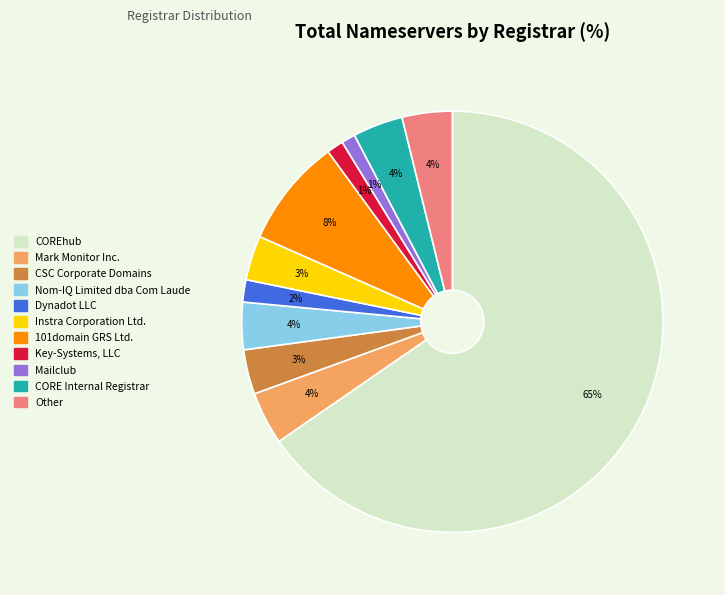

True or false: Key-Systems, LLC accounts for 1% of the total.

True